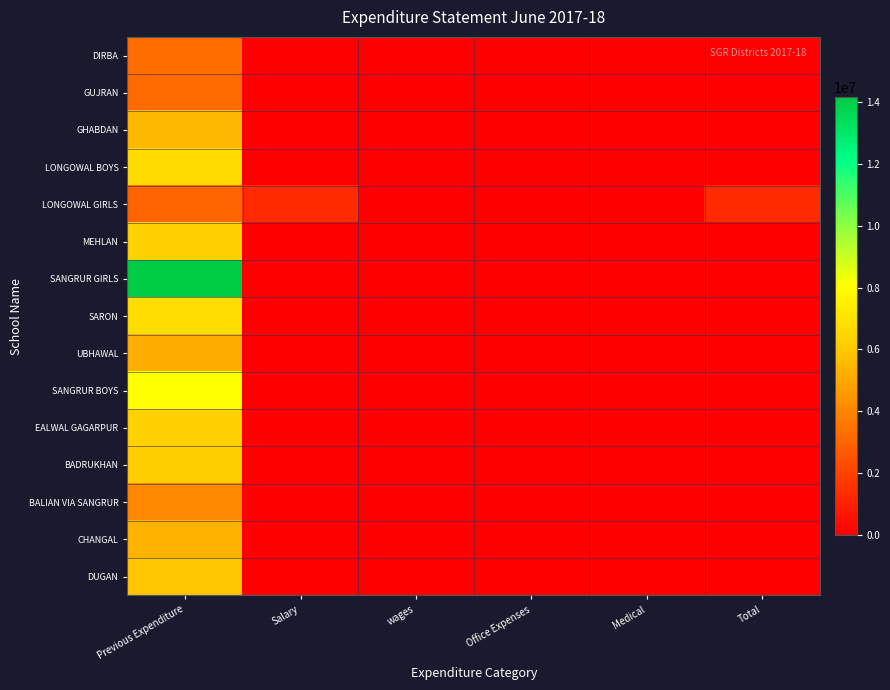

Reading left to right, list all the values displayed in this chart.

DIRBA: Previous Expenditure=3240629	Salary=0	wages=0	Office Expenses=0	Medical=0	Total=0
GUJRAN: Previous Expenditure=3164322	Salary=0	wages=0	Office Expenses=0	Medical=0	Total=0
GHABDAN: Previous Expenditure=5496381	Salary=0	wages=0	Office Expenses=0	Medical=0	Total=0
LONGOWAL BOYS: Previous Expenditure=6678503	Salary=0	wages=0	Office Expenses=0	Medical=0	Total=0
LONGOWAL GIRLS: Previous Expenditure=3023964	Salary=1278274	wages=0	Office Expenses=0	Medical=0	Total=1278274
MEHLAN: Previous Expenditure=6290828	Salary=0	wages=0	Office Expenses=0	Medical=0	Total=0
SANGRUR GIRLS: Previous Expenditure=14156109	Salary=0	wages=0	Office Expenses=0	Medical=0	Total=0
SARON: Previous Expenditure=6755657	Salary=0	wages=0	Office Expenses=0	Medical=0	Total=0
UBHAWAL: Previous Expenditure=5148009	Salary=0	wages=0	Office Expenses=0	Medical=0	Total=0
SANGRUR BOYS: Previous Expenditure=8039197	Salary=0	wages=0	Office Expenses=0	Medical=0	Total=0
EALWAL GAGARPUR: Previous Expenditure=6275361	Salary=0	wages=0	Office Expenses=0	Medical=0	Total=0
BADRUKHAN: Previous Expenditure=6158226	Salary=0	wages=0	Office Expenses=0	Medical=0	Total=0
BALIAN VIA SANGRUR: Previous Expenditure=4052833	Salary=0	wages=0	Office Expenses=0	Medical=0	Total=0
CHANGAL: Previous Expenditure=5310015	Salary=0	wages=0	Office Expenses=0	Medical=0	Total=0
DUGAN: Previous Expenditure=5914956	Salary=0	wages=0	Office Expenses=0	Medical=0	Total=0